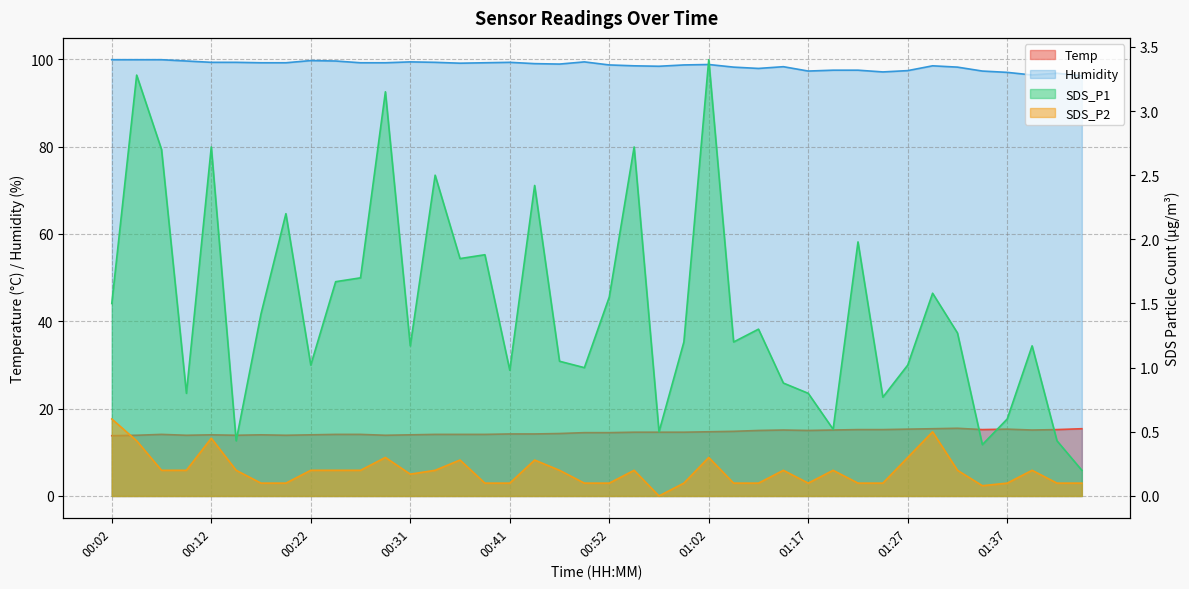

How many categories are shown in the chart?

40